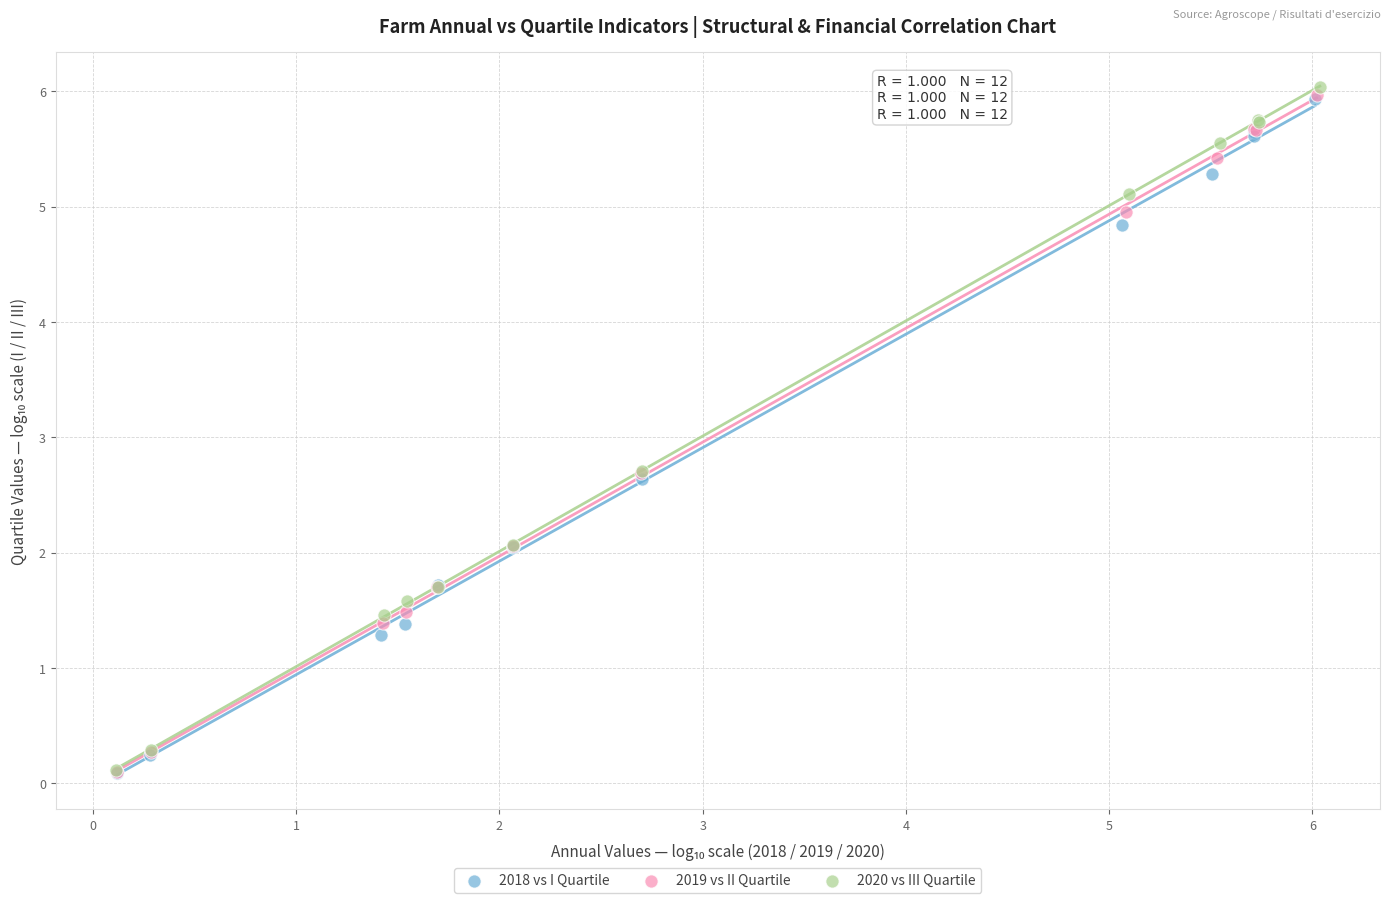

What are all the series names shown in the legend?

2018 vs I Quartile, 2019 vs II Quartile, 2020 vs III Quartile